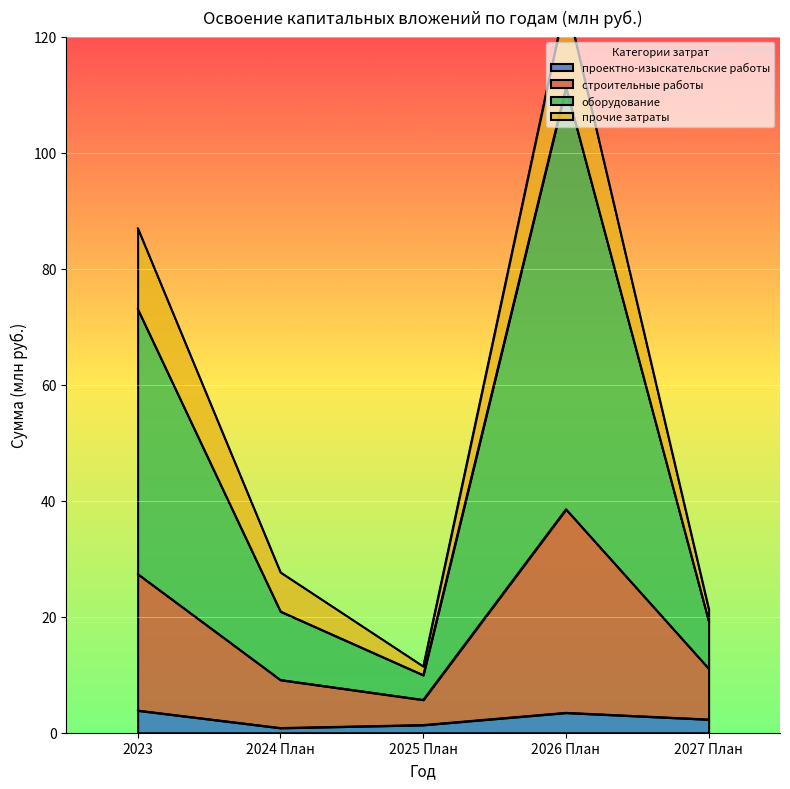

The проектно-изыскательские работы series shows 3.9 at 2023. True or false?

True